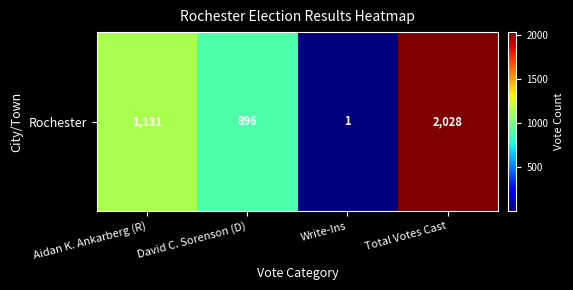

List the labels in order of value, largest first.

Total Votes Cast, Aidan K. Ankarberg (R), David C. Sorenson (D), Write-Ins